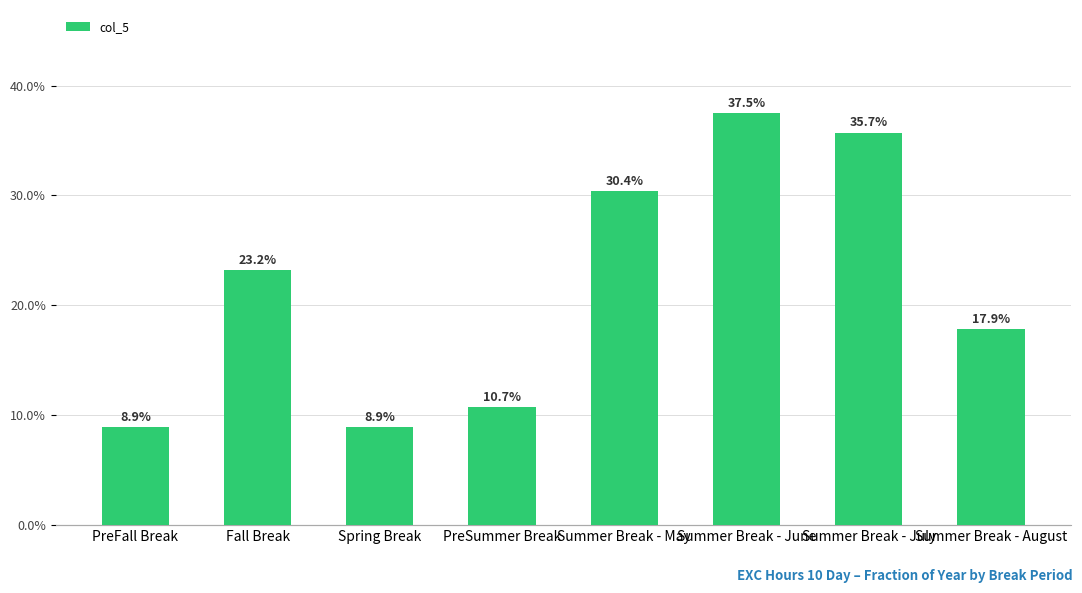

What is the average value?

0.2